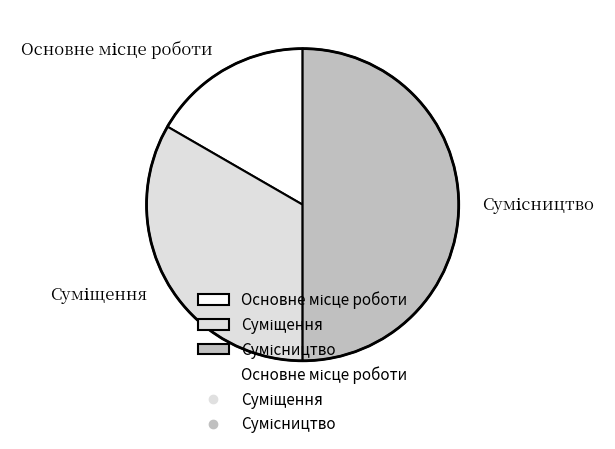

How many slices are in this pie chart?

3